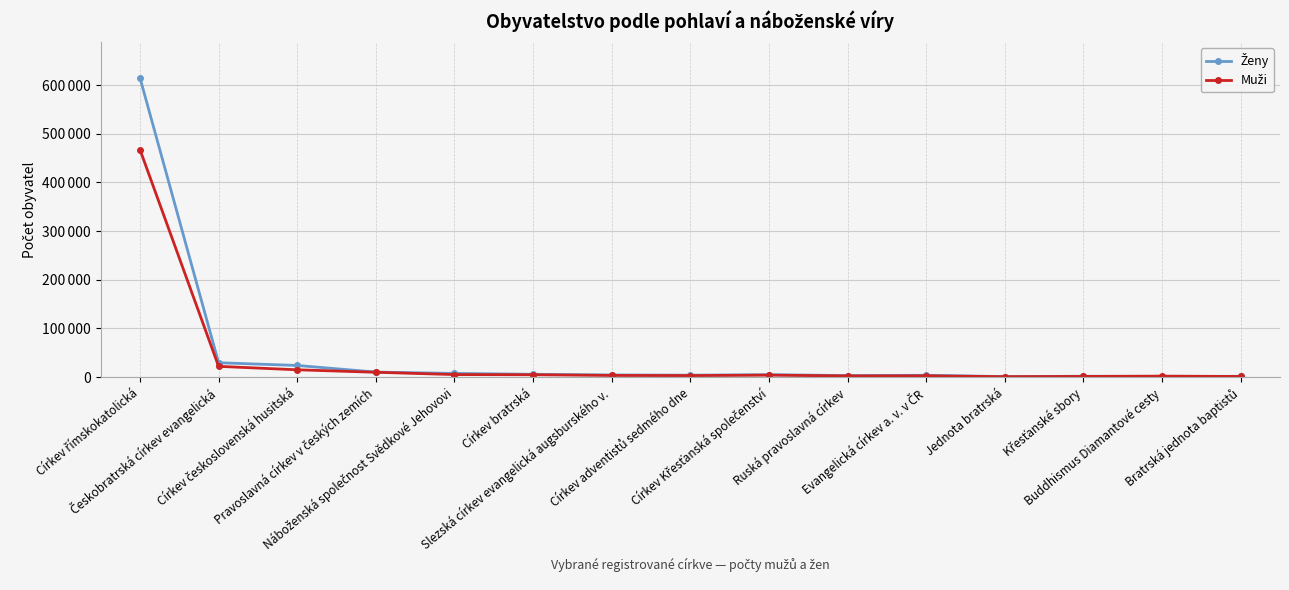

At Jednota bratrská, list the series in order from largest to smallest.

Ženy, Muži